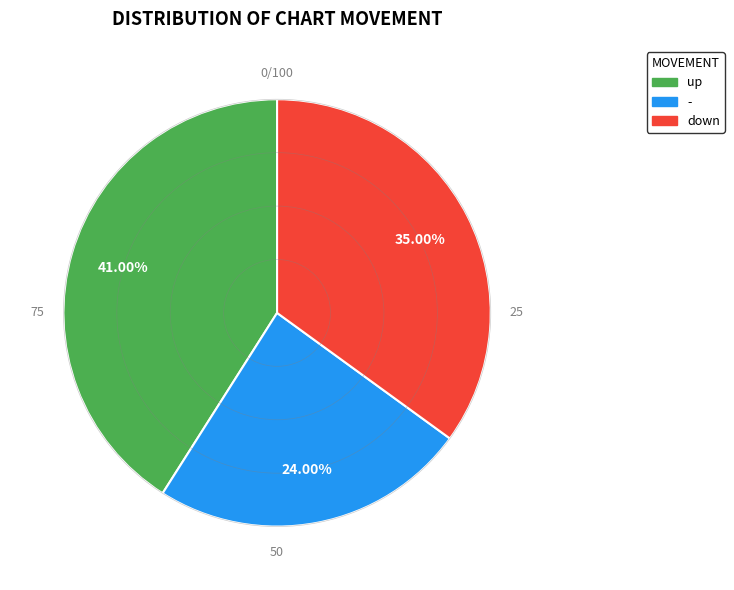

Is there any slice that represents more than half of the pie?

No